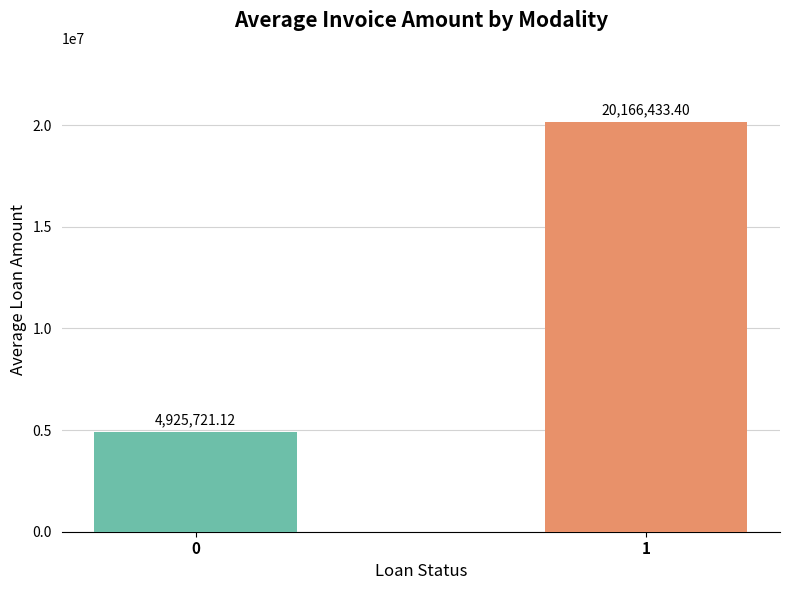

Reading right to left, transcribe all the data shown in this chart.

1=20166433.4	0=4925721.1